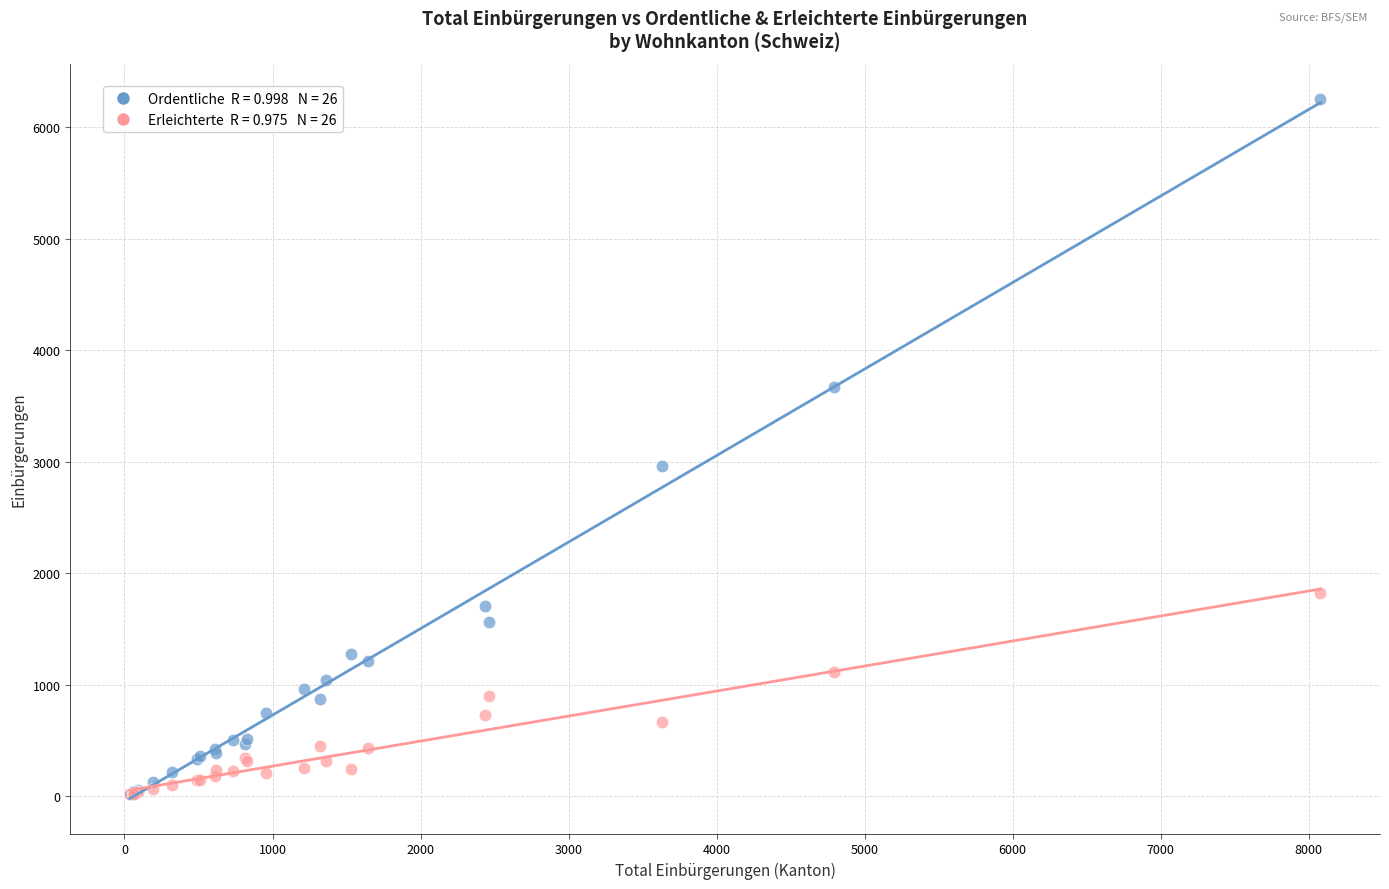

Across all series, what Y value is closest to 3135?

2962